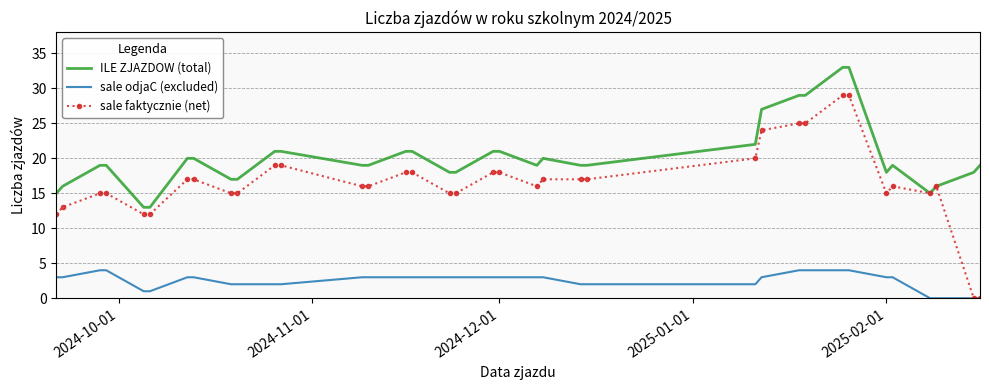

True or false: ILE ZJAZDOW (total) has more than 1 interior local peaks.

True